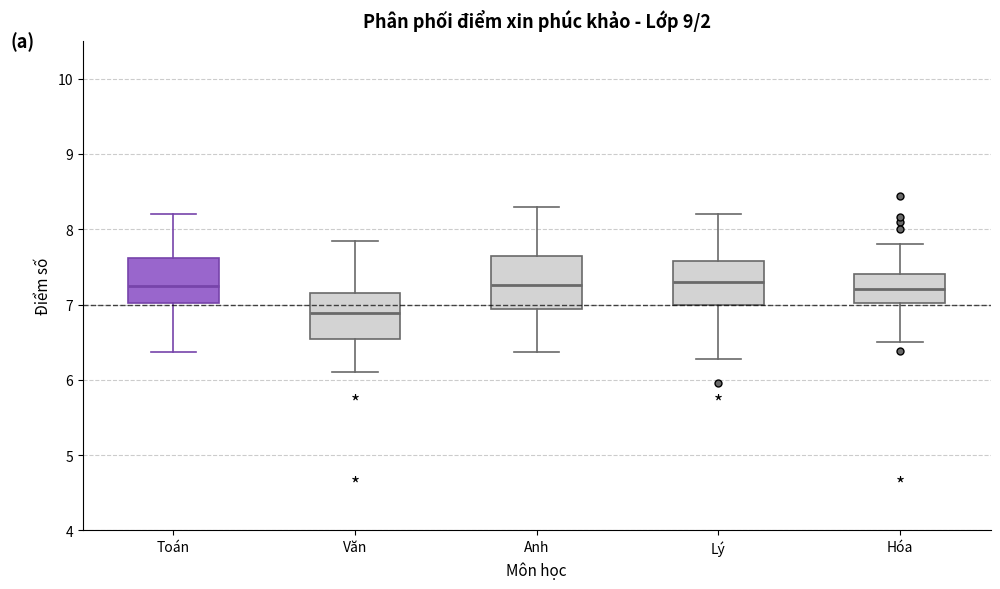

Reading left to right, read every box against the y-axis: the position of its median line, the range the box covers, and the ends of its whiskers. The values are not printed on the chart, so give them approximately, as read against the axis.

Toán: median 7.2, box 7.0 to 7.6, whiskers 6.4 to 8.2
Văn: median 6.9, box 6.5 to 7.2, whiskers 6.1 to 7.8
Anh: median 7.3, box 6.9 to 7.6, whiskers 6.4 to 8.3
Lý: median 7.3, box 7.0 to 7.6, whiskers 6.3 to 8.2
Hóa: median 7.2, box 7.0 to 7.4, whiskers 6.5 to 7.8